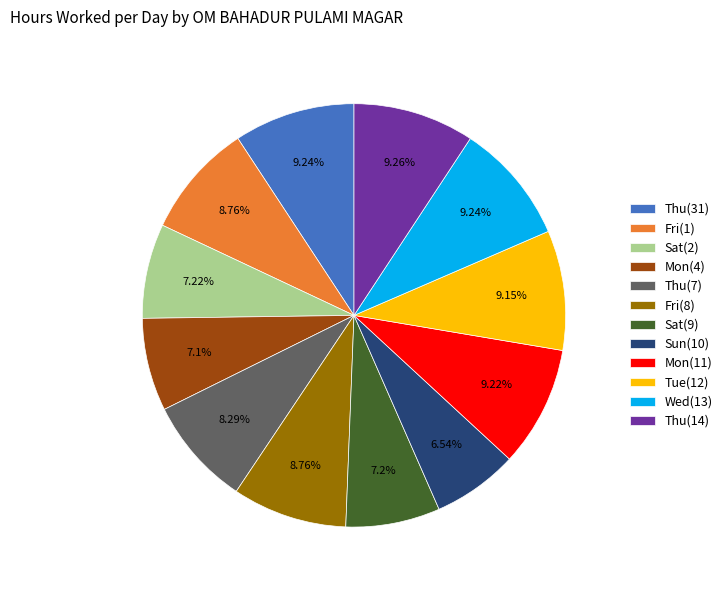

To the nearest percent, what is the difference between the largest and smallest slice percentages?

3%